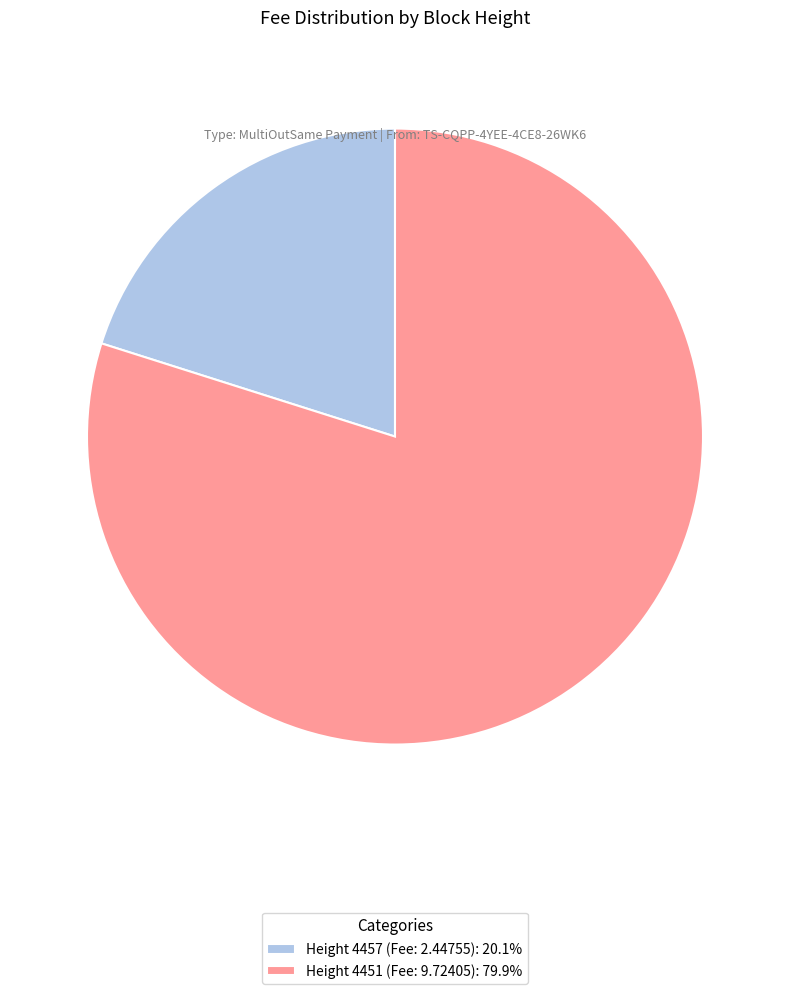

Is there a majority slice in this chart?

Yes